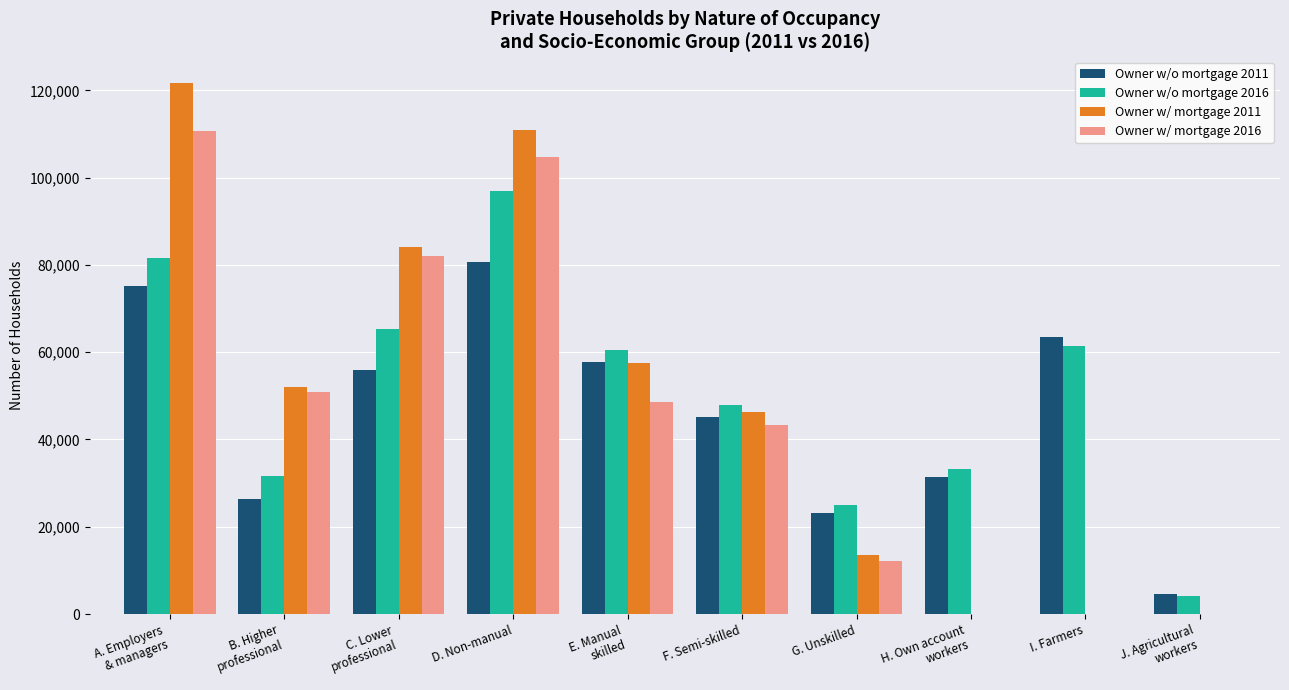

What is the sum of all Owner w/o mortgage 2011 values?

463674